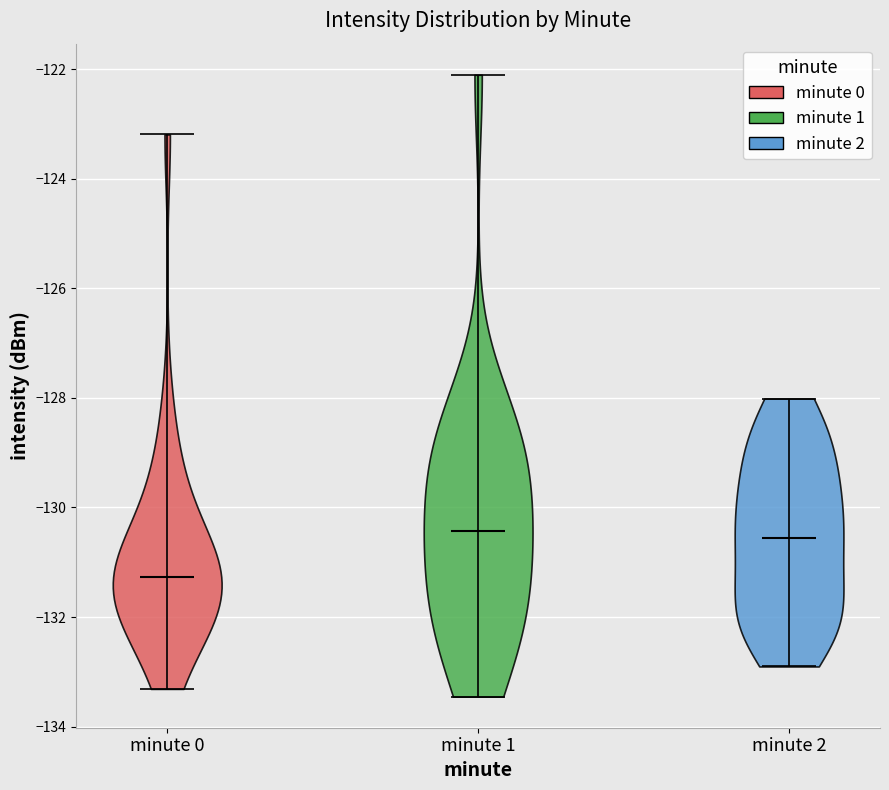

Reading left to right, read every violin against the y-axis: where its median line is, and the lowest and highest points it reaches. The values are not printed on the chart, so give them approximately, as read against the axis.

minute 0: median line -131.2, lowest point -133.4, highest point -123.2
minute 1: median line -130.4, lowest point -133.4, highest point -122.2
minute 2: median line -130.6, lowest point -133.0, highest point -128.0